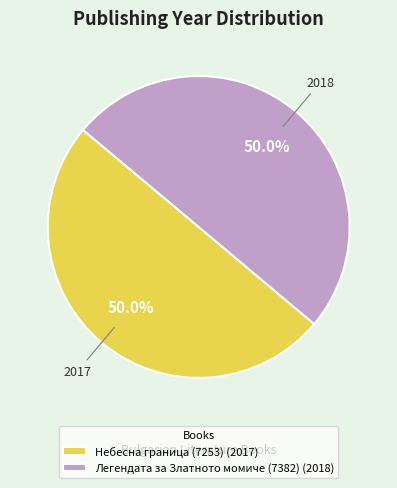

To the nearest percent, what is the average slice percentage?

50%